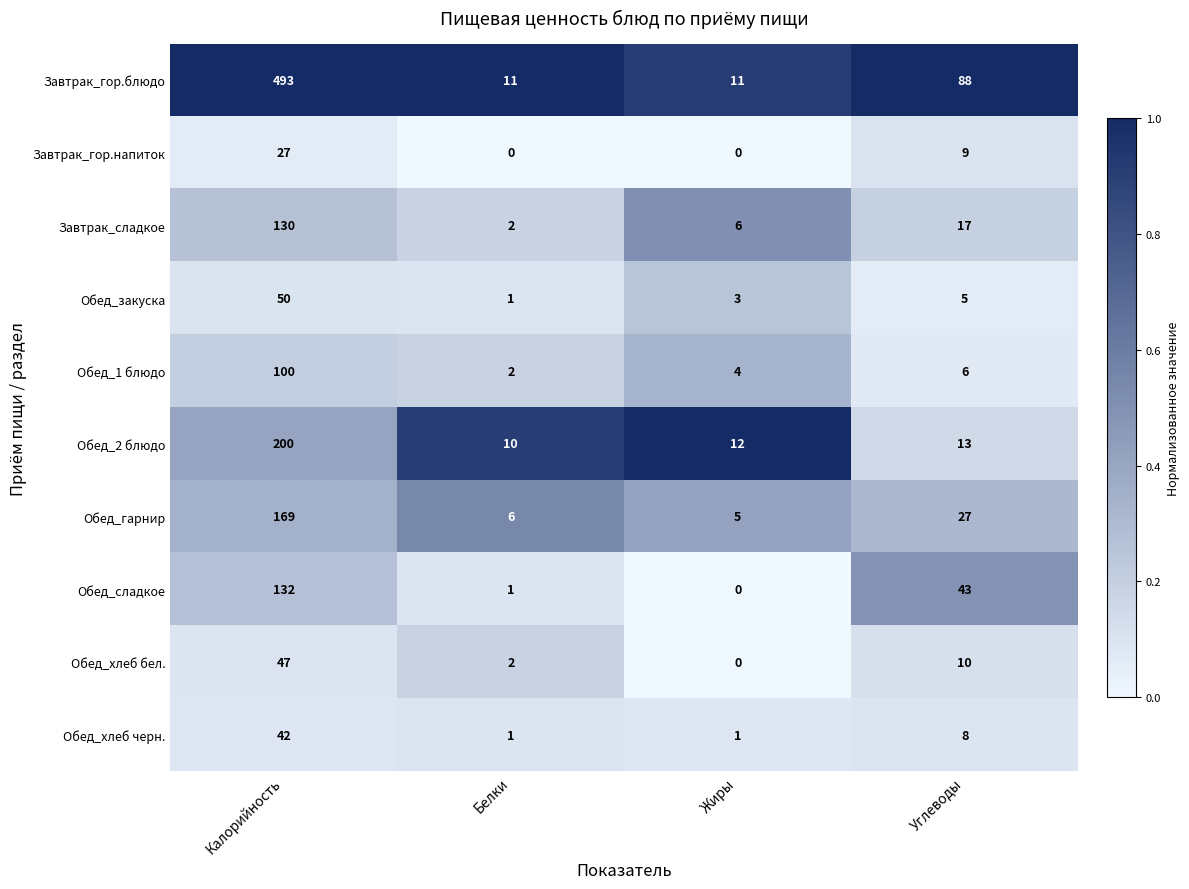

What is the total value across all series at Калорийность?

1390